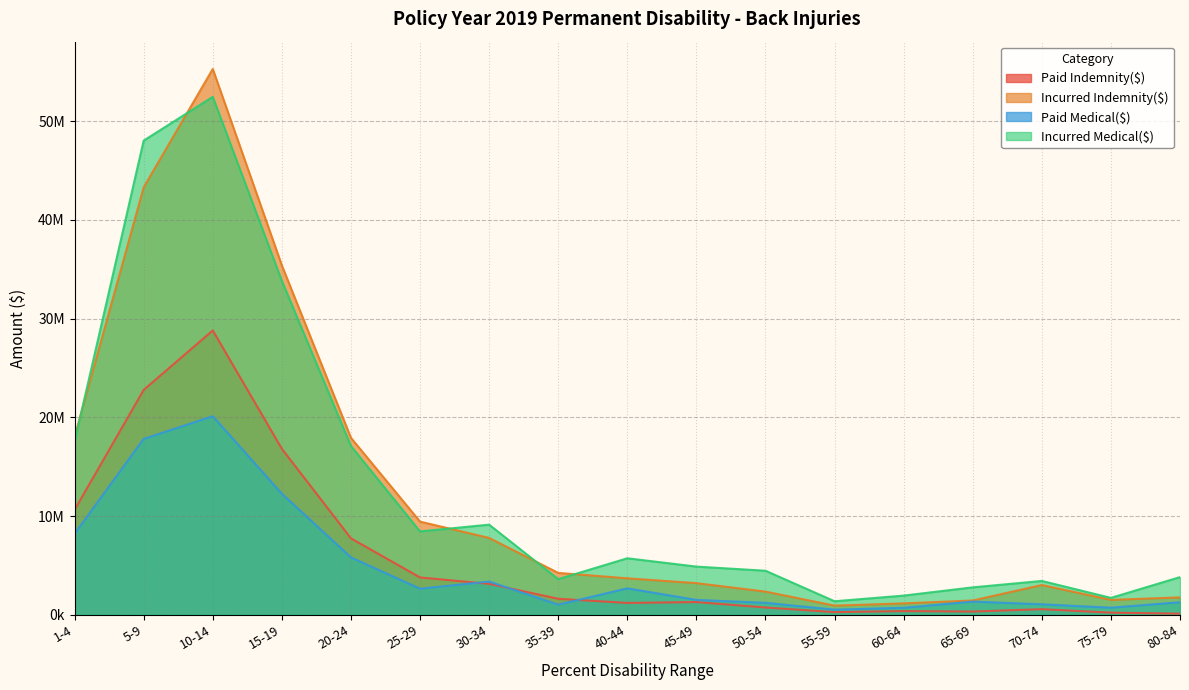

What is the approximate value of Incurred Indemnity($) at 45-49?

3198605